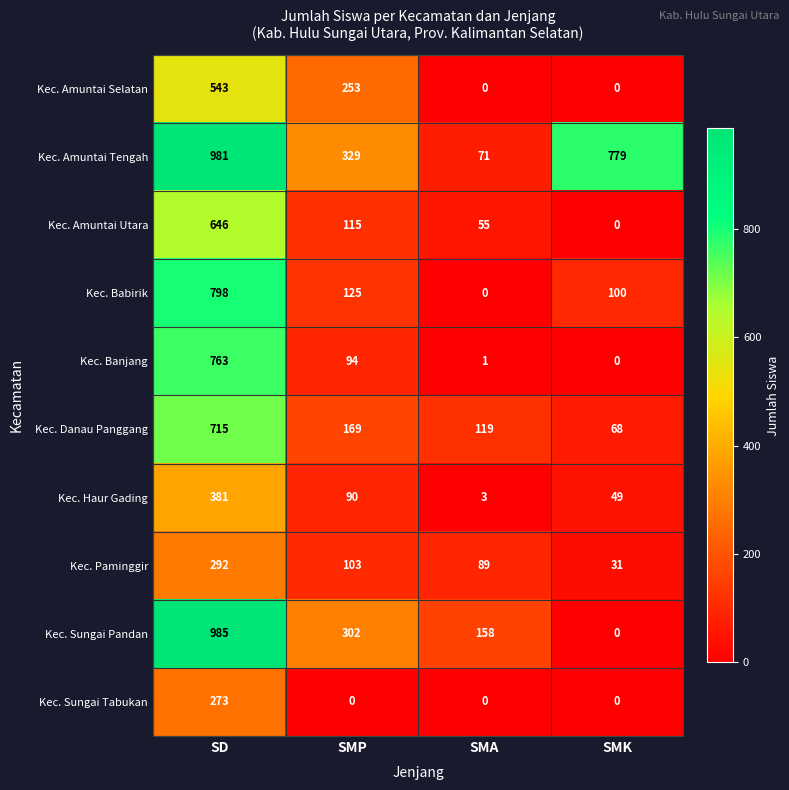

Count the number of data series in this chart.

10